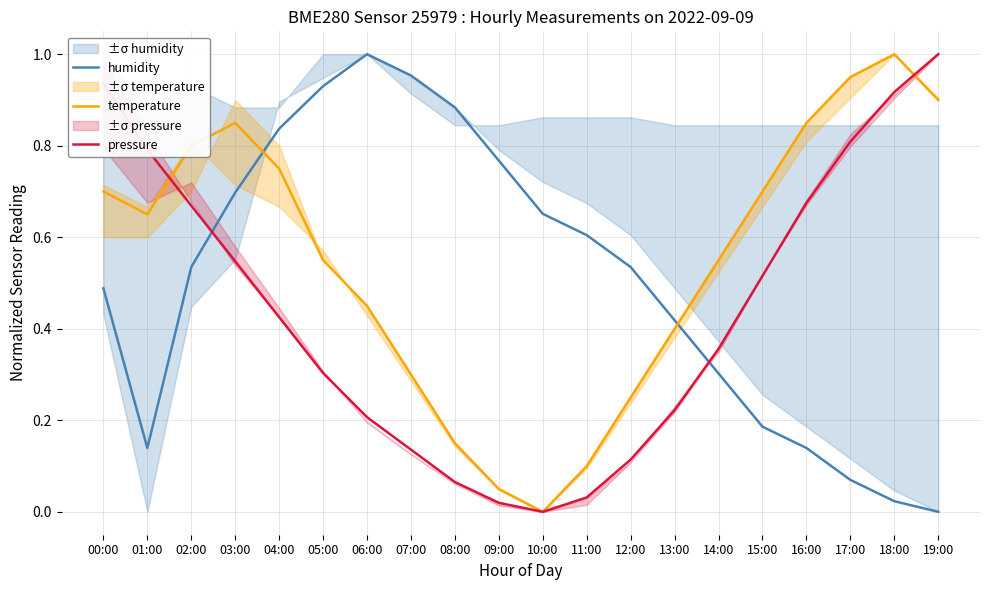

Which series changed the most between 13:00 and 14:00?

temperature